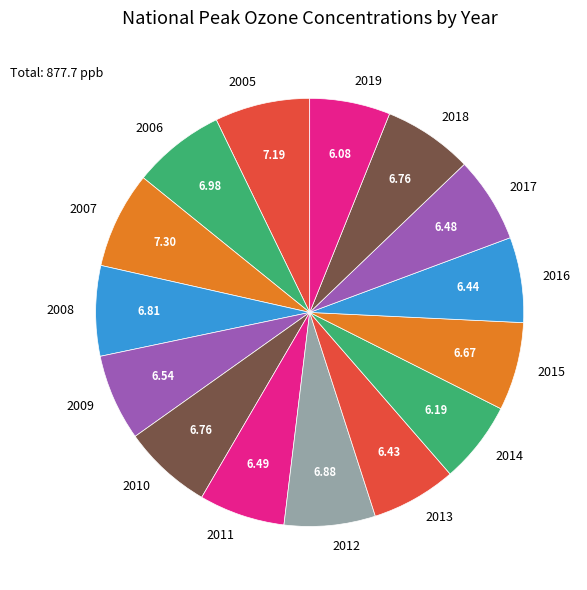

True or false: 2013 accounts for 6% of the total.

True